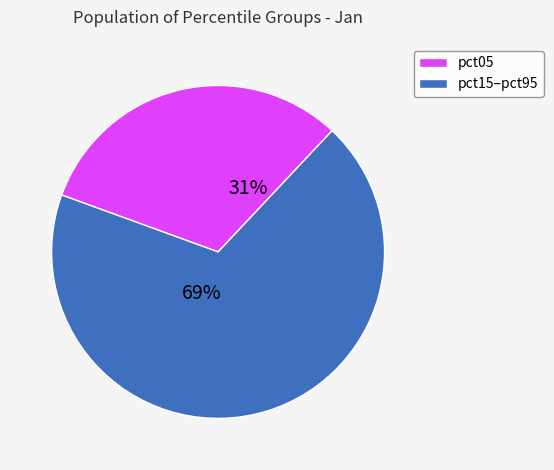

Does any single category account for the majority?

Yes